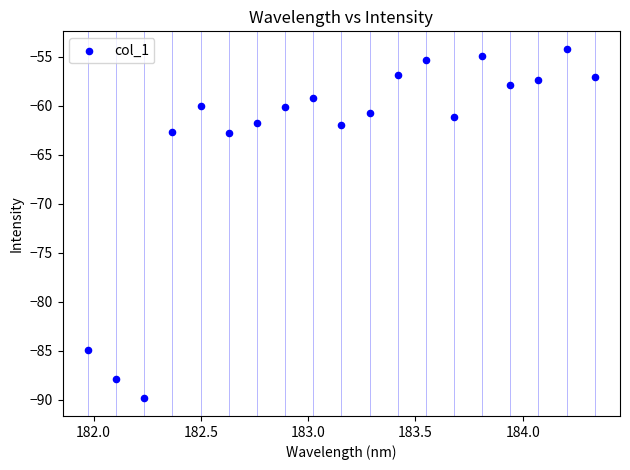

What is the range of Y values (max minus min)?

35.7